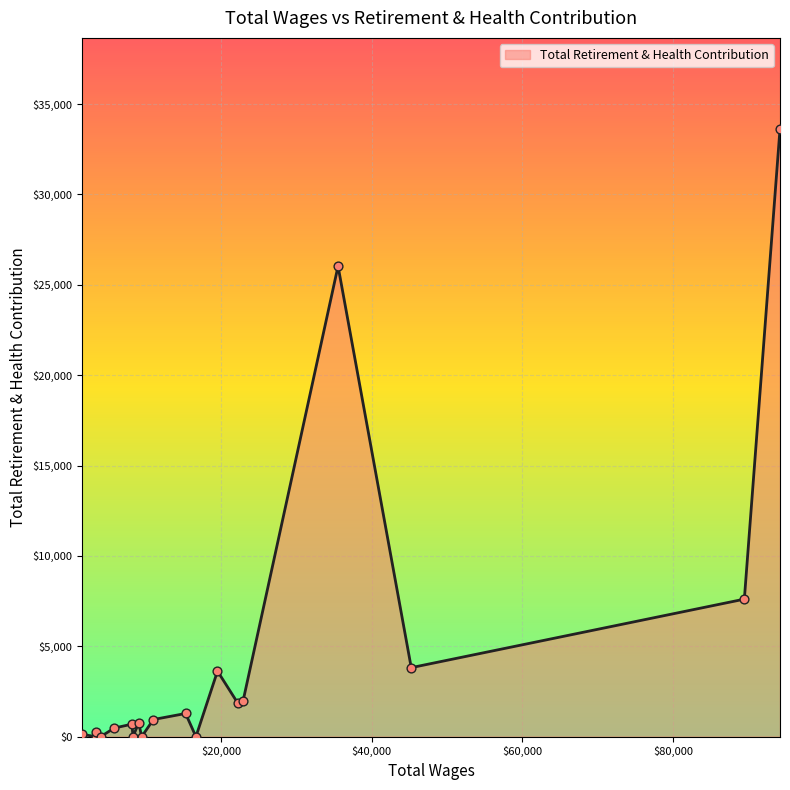

What is the greatest value displayed?

33614.4